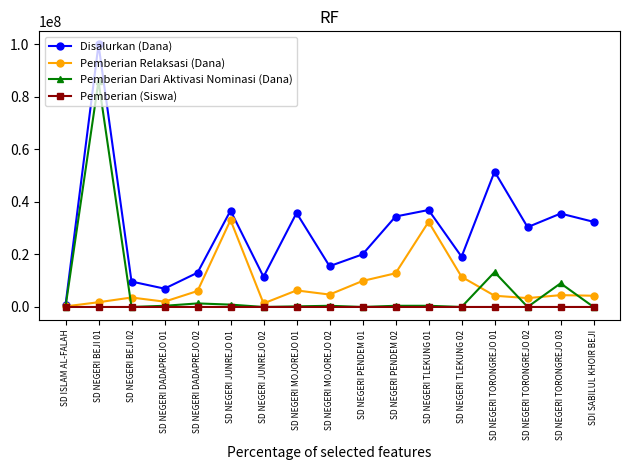

What position from the right is SDI SABILUL KHOIR BEJI?

1